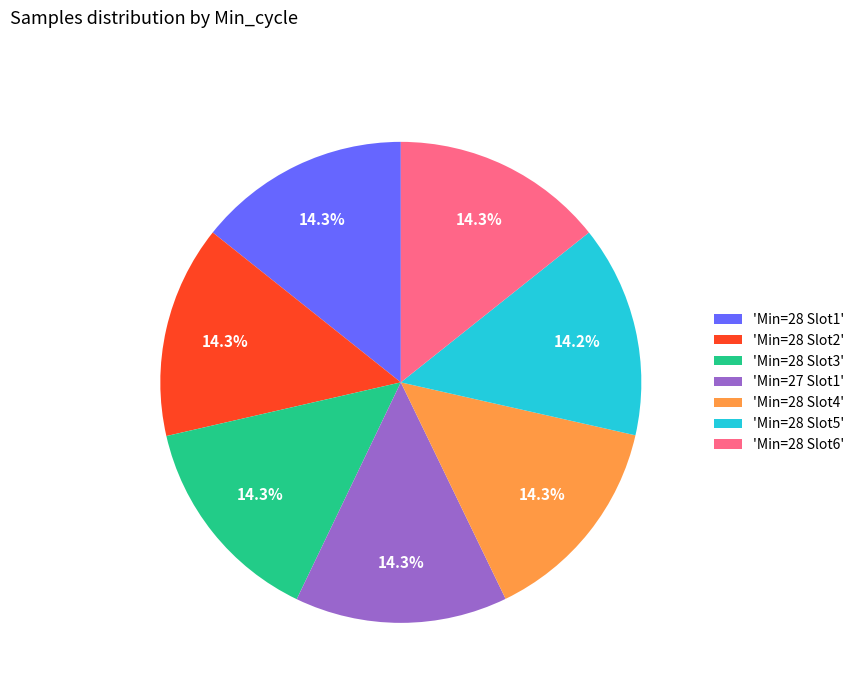

How many segments does this pie chart have?

7